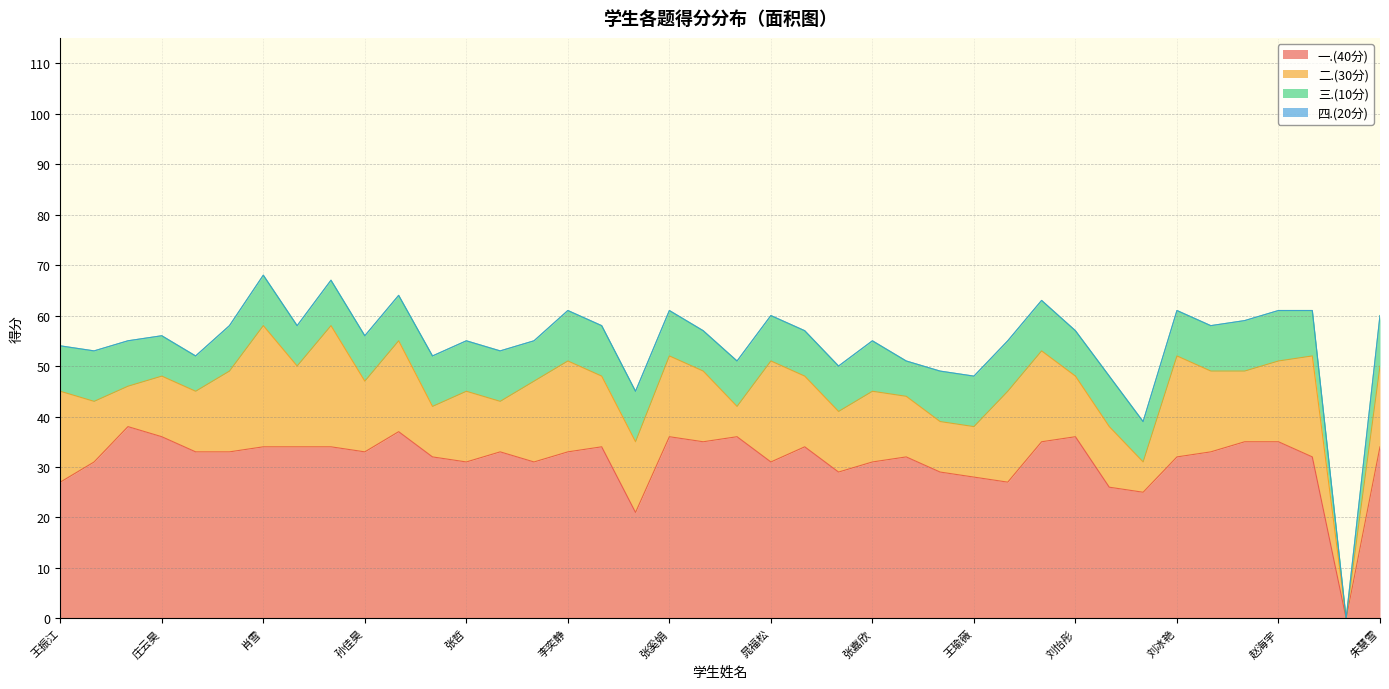

What is the average value of the 三.(10分) series?

9